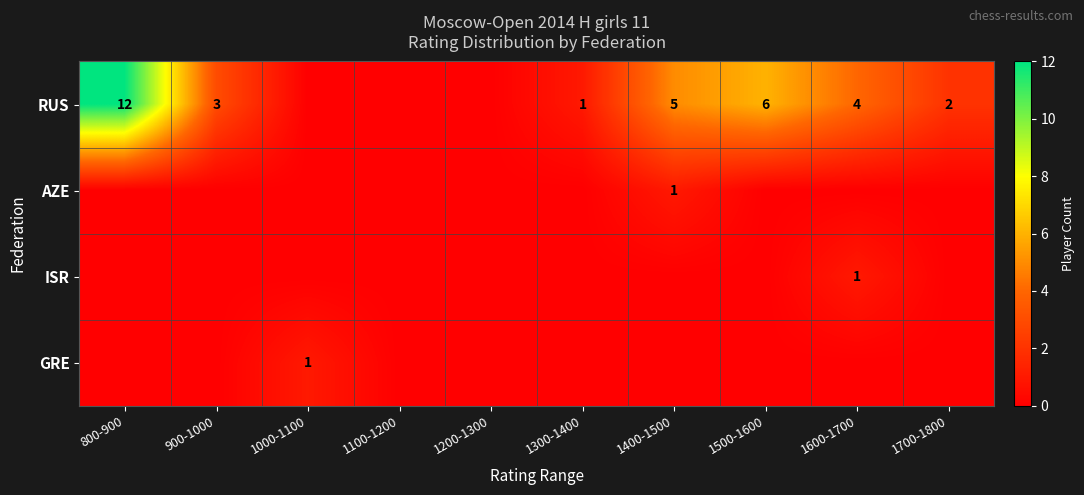

The value of RUS at 1700-1800 is 3. True or false?

False